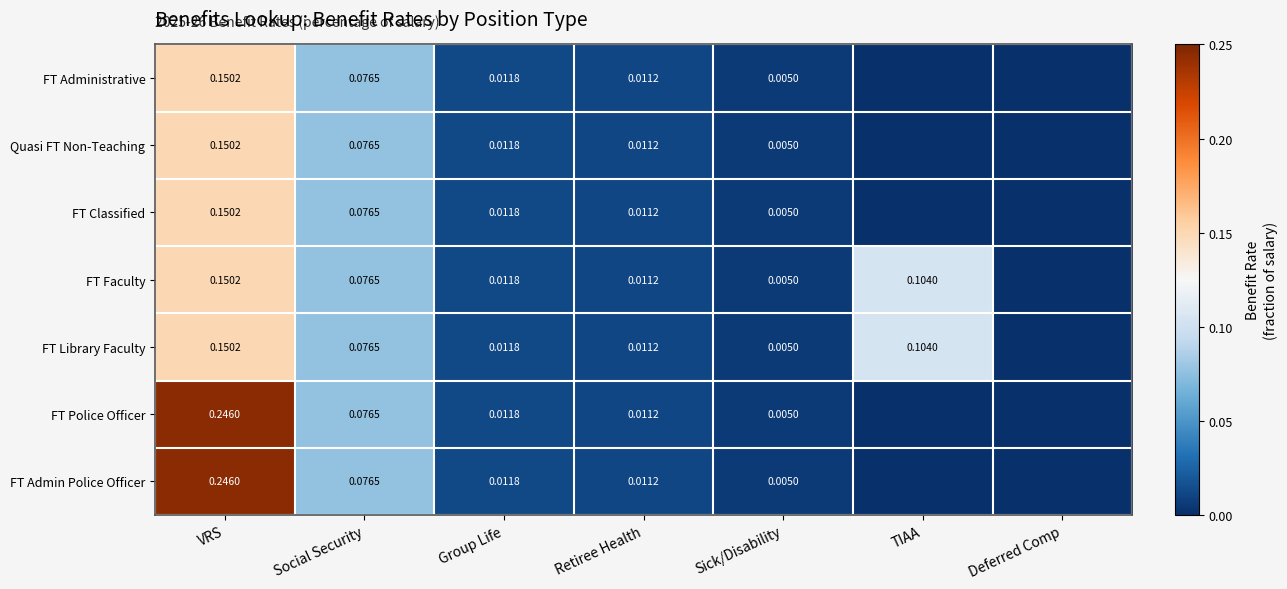

How many categories are shown in the chart?

7